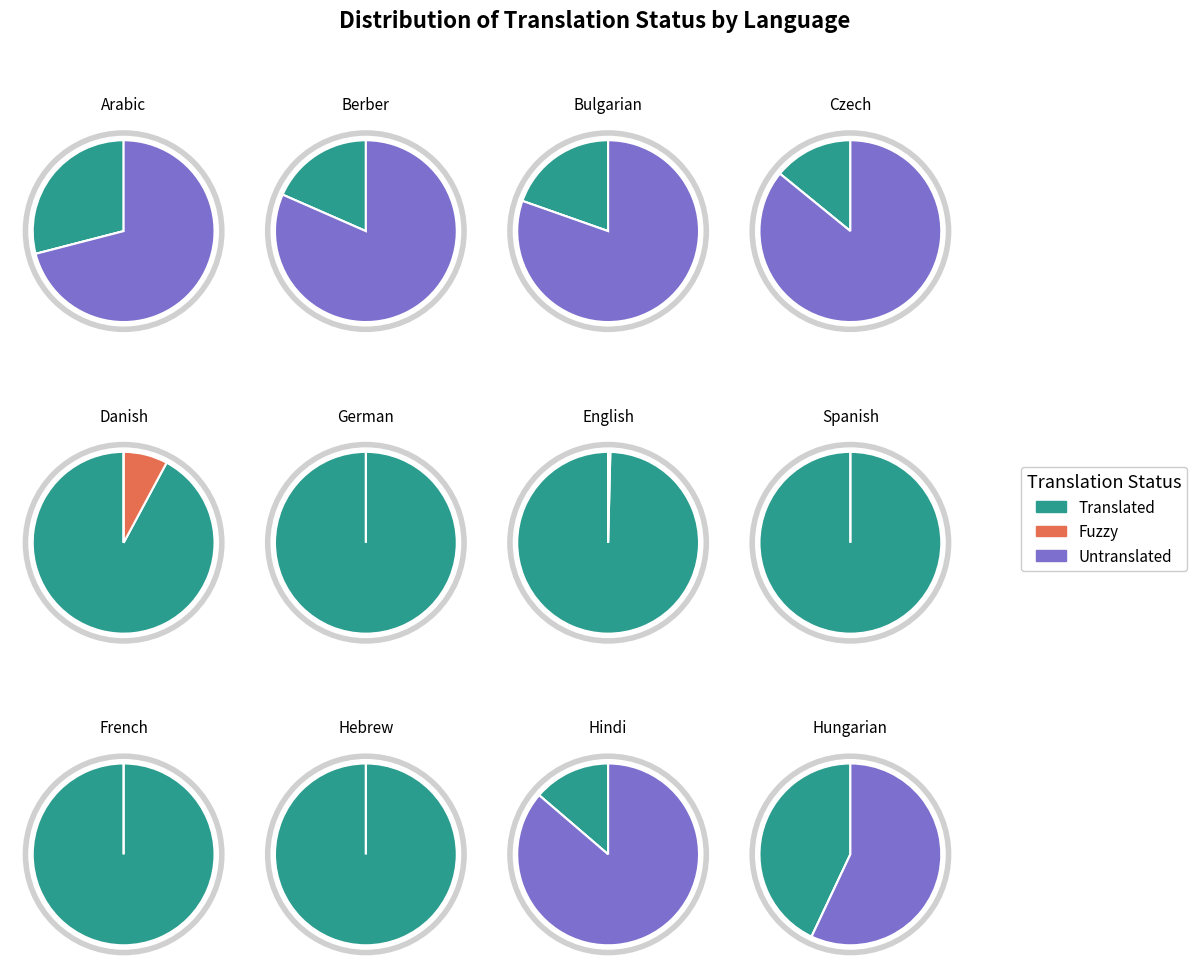

Which series changed the most between Berber and Danish?

Untranslated